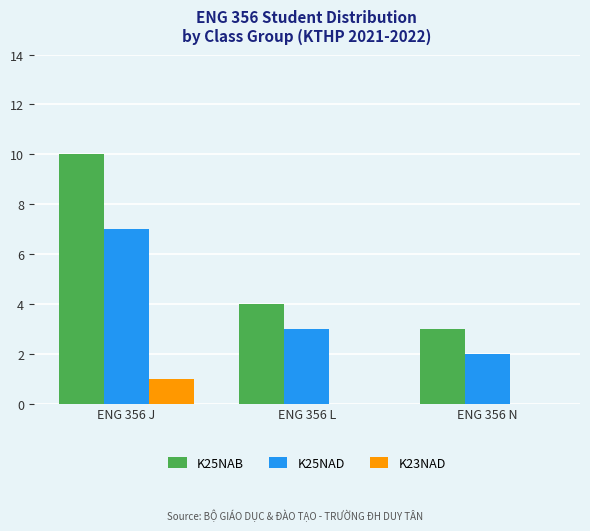

Which category has the highest value across all series?

ENG 356 J